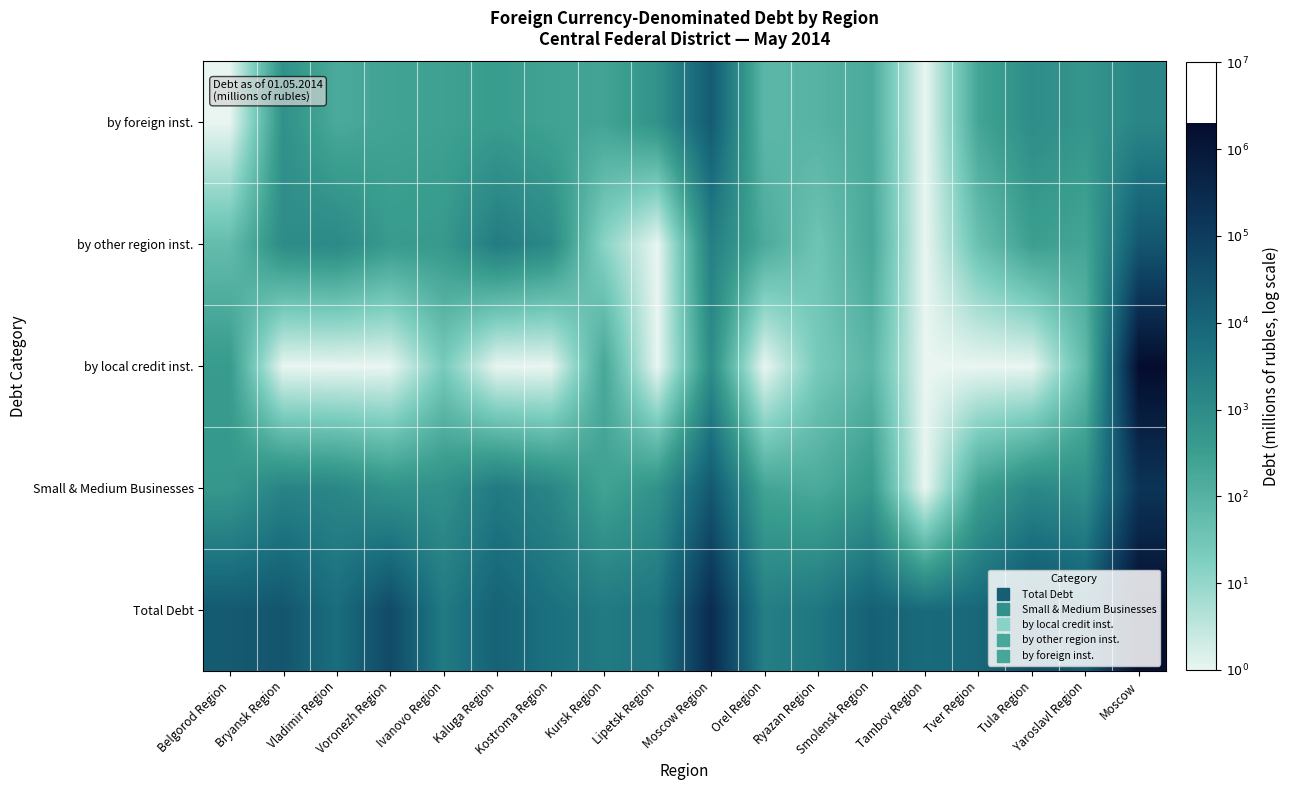

Reading left to right, transcribe all the data shown in this chart.

Total Debt: Belgorod Region=4.3	Bryansk Region=4.4	Vladimir Region=3.8	Voronezh Region=4.7	Ivanovo Region=3.5	Kaluga Region=4.1	Kostroma Region=3.7	Kursk Region=3.5	Lipetsk Region=3.6	Moscow Region=5.4	Orel Region=3.4	Ryazan Region=3.5	Smolensk Region=4.1	Tambov Region=3.8	Tver Region=3.9	Tula Region=4.6	Yaroslavl Region=4.3	Moscow=6.3
Small & Medium Businesses: Belgorod Region=2.7	Bryansk Region=3.2	Vladimir Region=3.1	Voronezh Region=2.8	Ivanovo Region=2.9	Kaluga Region=3.5	Kostroma Region=3.2	Kursk Region=2.4	Lipetsk Region=2.8	Moscow Region=4.3	Orel Region=2.4	Ryazan Region=2.2	Smolensk Region=2.6	Tambov Region=0.0	Tver Region=2.4	Tula Region=3.1	Yaroslavl Region=2.9	Moscow=5.2
by local credit inst.: Belgorod Region=2.6	Bryansk Region=0.0	Vladimir Region=0.0	Voronezh Region=0.0	Ivanovo Region=1.4	Kaluga Region=0.0	Kostroma Region=0.0	Kursk Region=2.3	Lipetsk Region=0.0	Moscow Region=3.0	Orel Region=0.0	Ryazan Region=1.4	Smolensk Region=1.9	Tambov Region=0.0	Tver Region=0.0	Tula Region=0.0	Yaroslavl Region=1.8	Moscow=6.3
by other region inst.: Belgorod Region=1.7	Bryansk Region=3.0	Vladimir Region=3.1	Voronezh Region=2.6	Ivanovo Region=2.6	Kaluga Region=3.4	Kostroma Region=3.1	Kursk Region=1.1	Lipetsk Region=0.0	Moscow Region=3.3	Orel Region=2.2	Ryazan Region=1.5	Smolensk Region=2.3	Tambov Region=0.0	Tver Region=1.6	Tula Region=2.5	Yaroslavl Region=2.3	Moscow=4.4
by foreign inst.: Belgorod Region=0.0	Bryansk Region=2.8	Vladimir Region=2.2	Voronezh Region=2.4	Ivanovo Region=2.4	Kaluga Region=2.6	Kostroma Region=2.4	Kursk Region=2.4	Lipetsk Region=2.8	Moscow Region=4.2	Orel Region=1.9	Ryazan Region=2.0	Smolensk Region=2.2	Tambov Region=0.0	Tver Region=2.3	Tula Region=3.0	Yaroslavl Region=2.7	Moscow=3.1